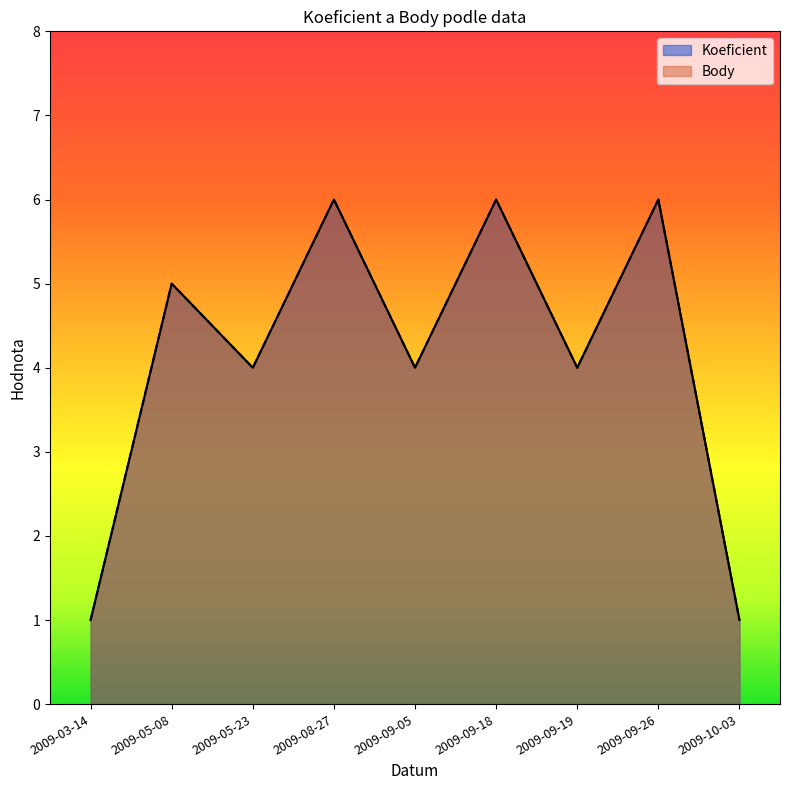

Does the chart display data point markers on the line(s)?

No